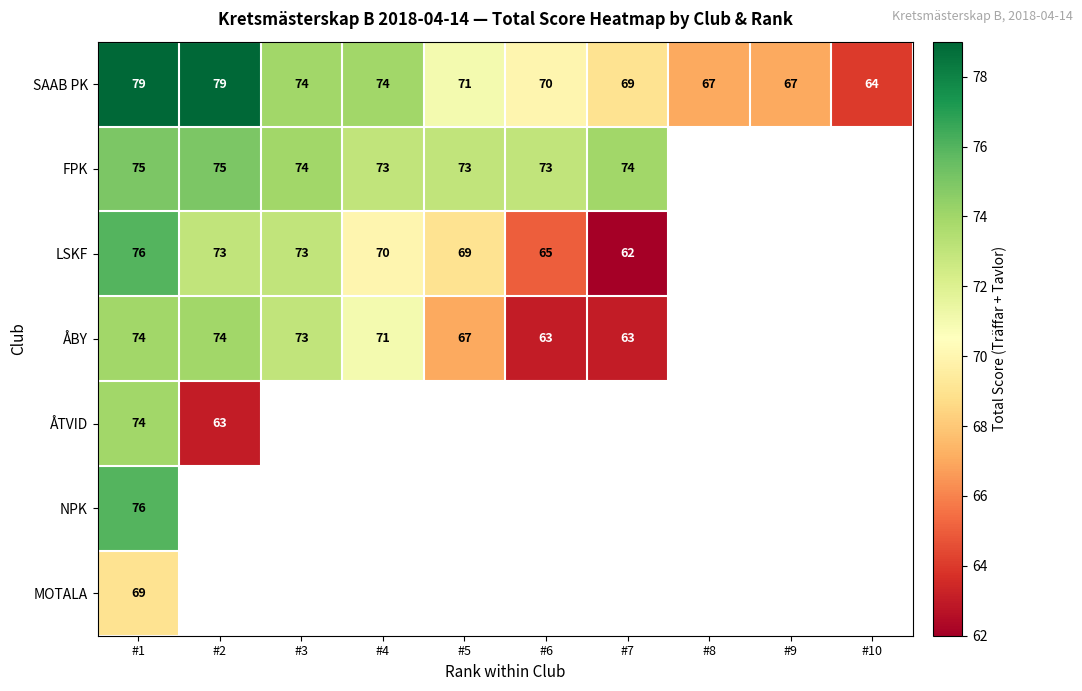

Is it true that SAAB PK equals 74 at #4?

True